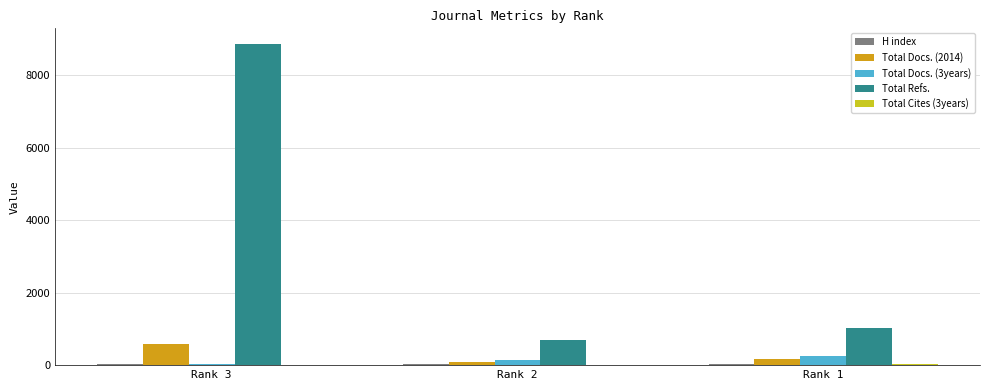

At which category is the sum across all series the highest?

Rank 3